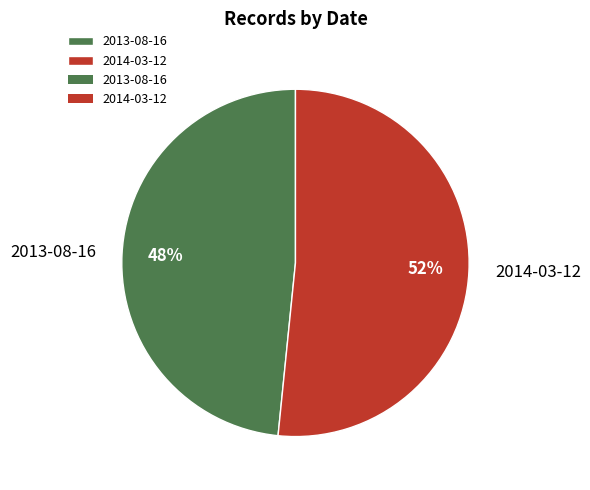

Which slice is the smallest?

2013-08-16